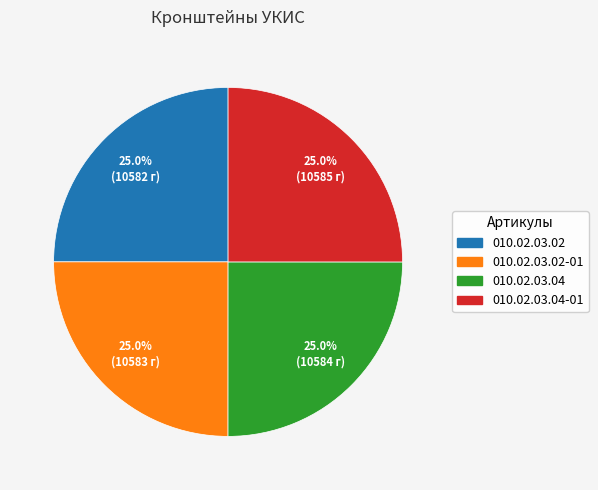

Is there any slice that represents more than half of the pie?

No